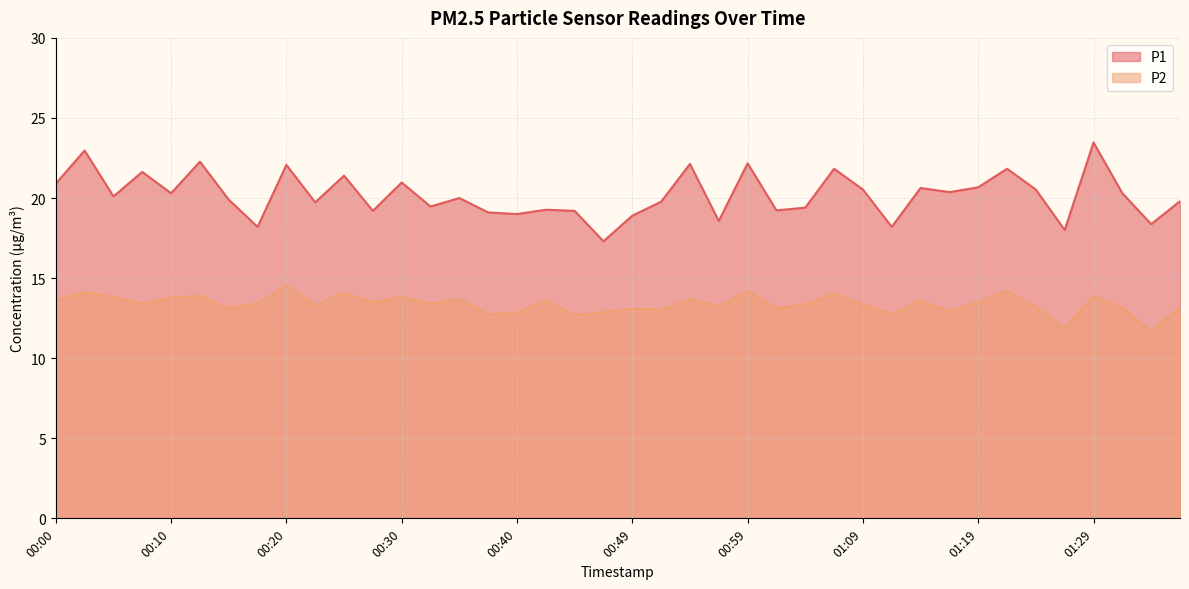

True or false: P2 has a value of 12.7 at 00:37.

True